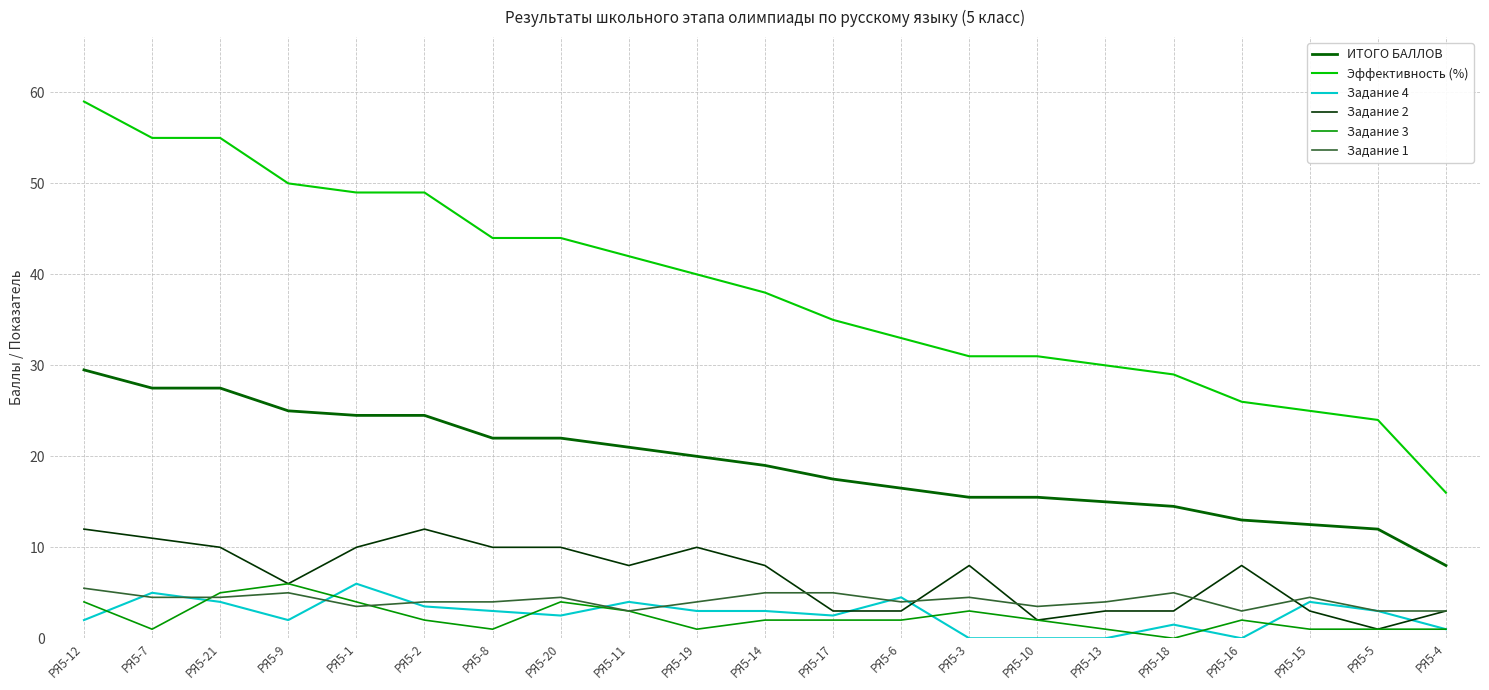

The value of ИТОГО БАЛЛОВ at РЯ5-15 is 16.3. True or false?

False